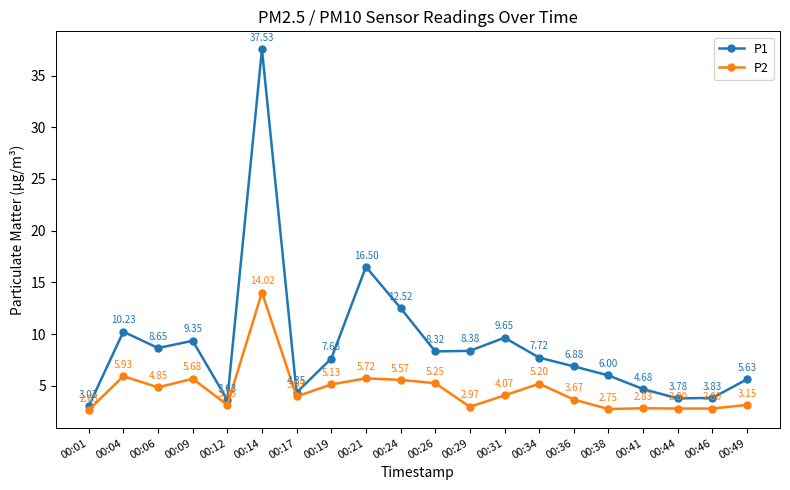

At which category does P2 reach its first local valley?

00:06